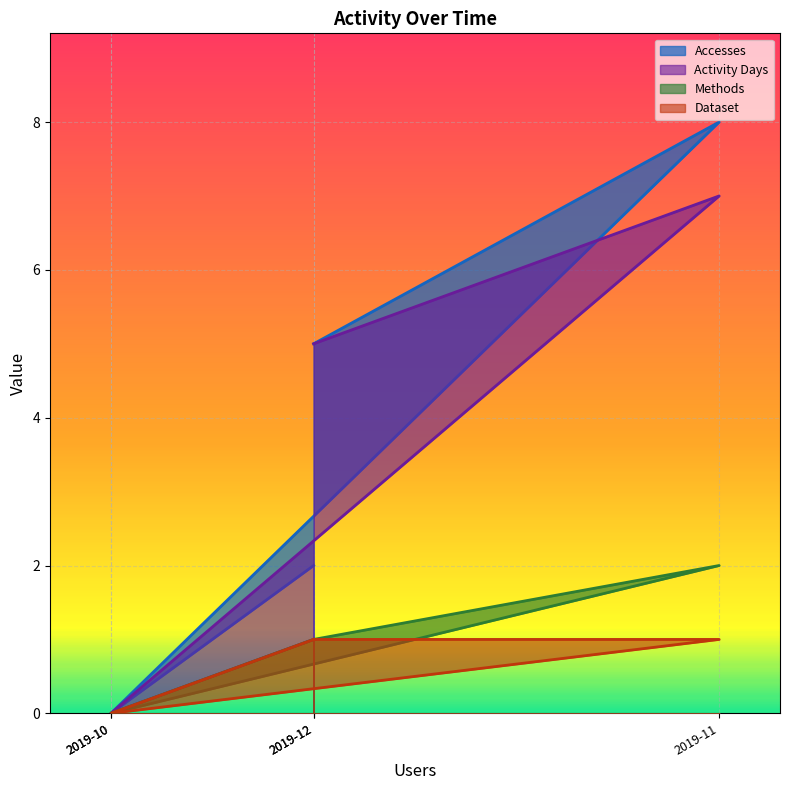

True or false: Dataset has a value of -1 at 2019-10.

False